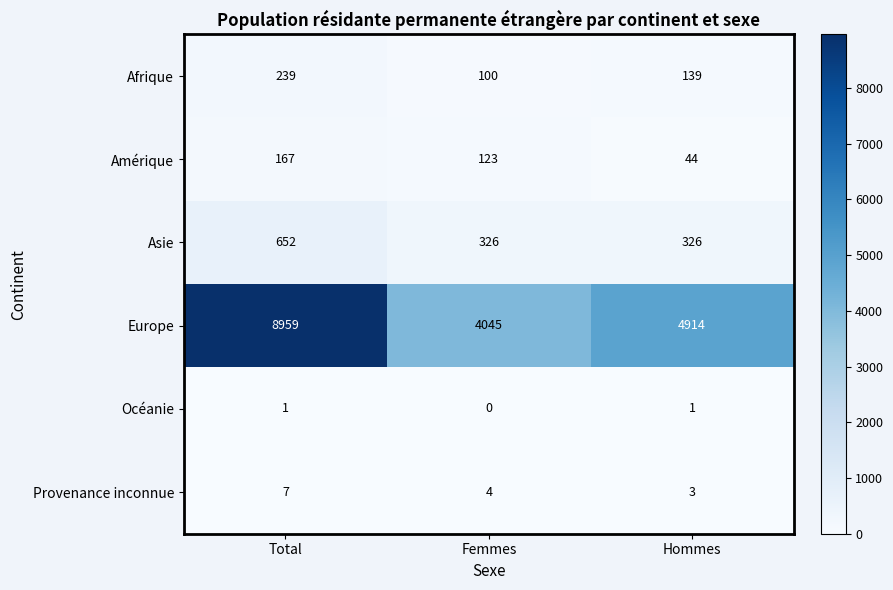

Rank the series at Femmes from lowest to highest value.

Océanie, Provenance inconnue, Afrique, Amérique, Asie, Europe